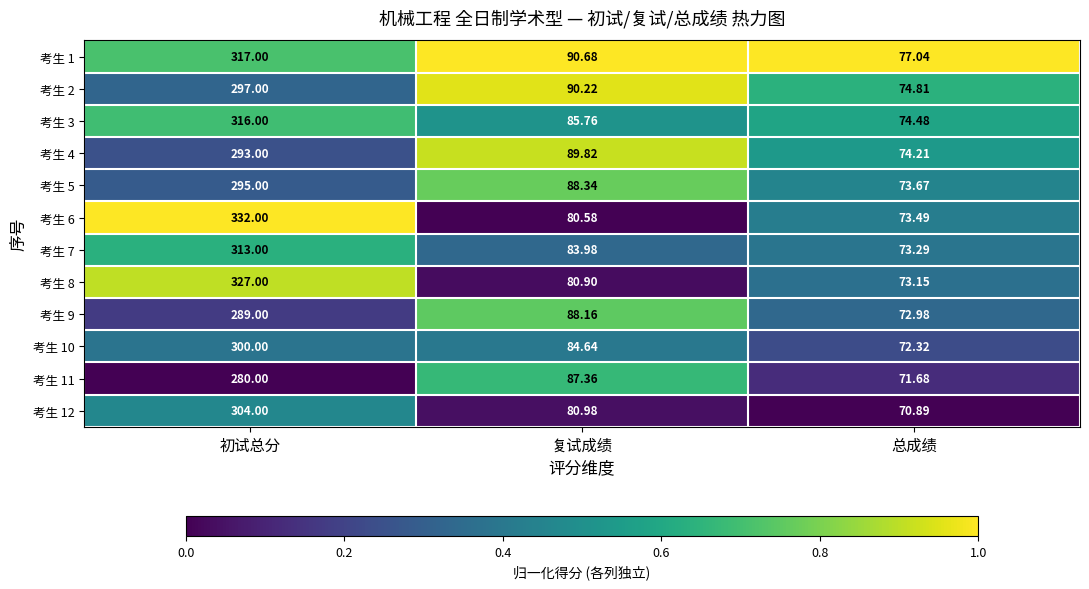

At 复试成绩, list the series in order from largest to smallest.

考生 1, 考生 2, 考生 4, 考生 5, 考生 9, 考生 11, 考生 3, 考生 10, 考生 7, 考生 12, 考生 8, 考生 6